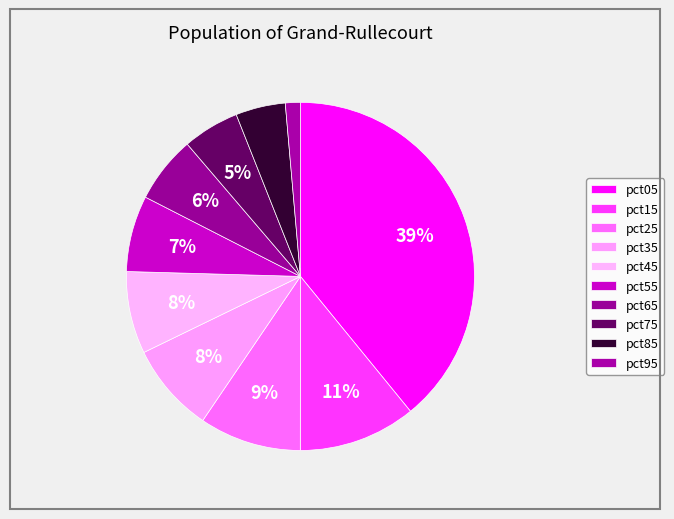

To the nearest percent, what percentage of the pie is pct75?

5%